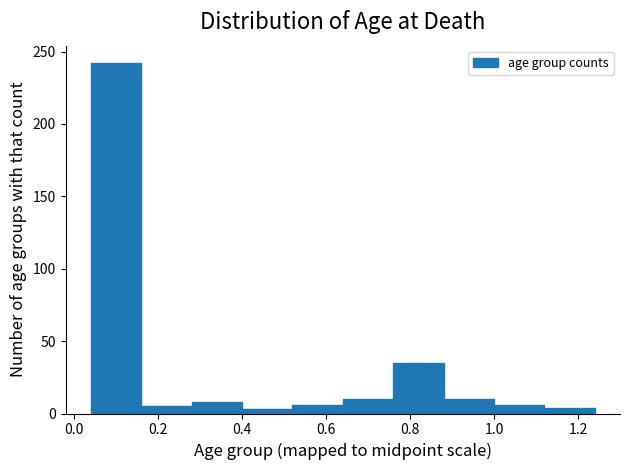

How tall is the bar that spans 0.28 to 0.40 on the x-axis? The values are not printed on the chart, so give them approximately, as read against the axis.

10